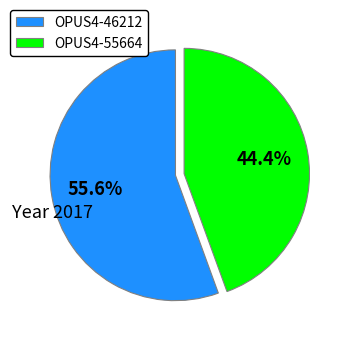

Which has a higher value, OPUS4-46212 or OPUS4-55664?

OPUS4-46212